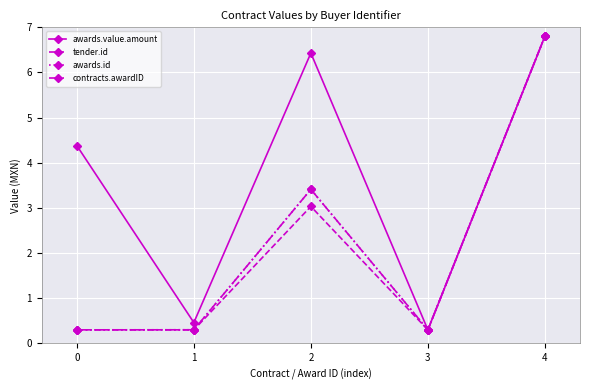

Is this an area chart (filled region under the line)?

No